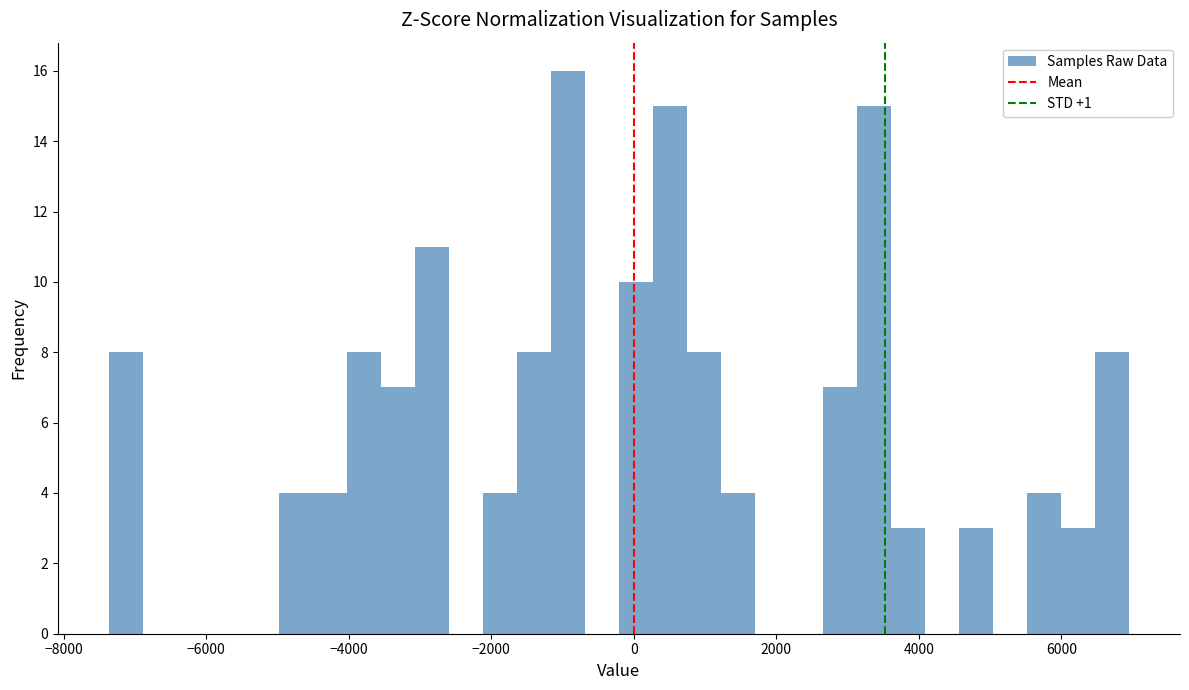

Around what value on the x-axis is the tallest bar? Give the approximate position of its centre, as read against the axis.

-1000